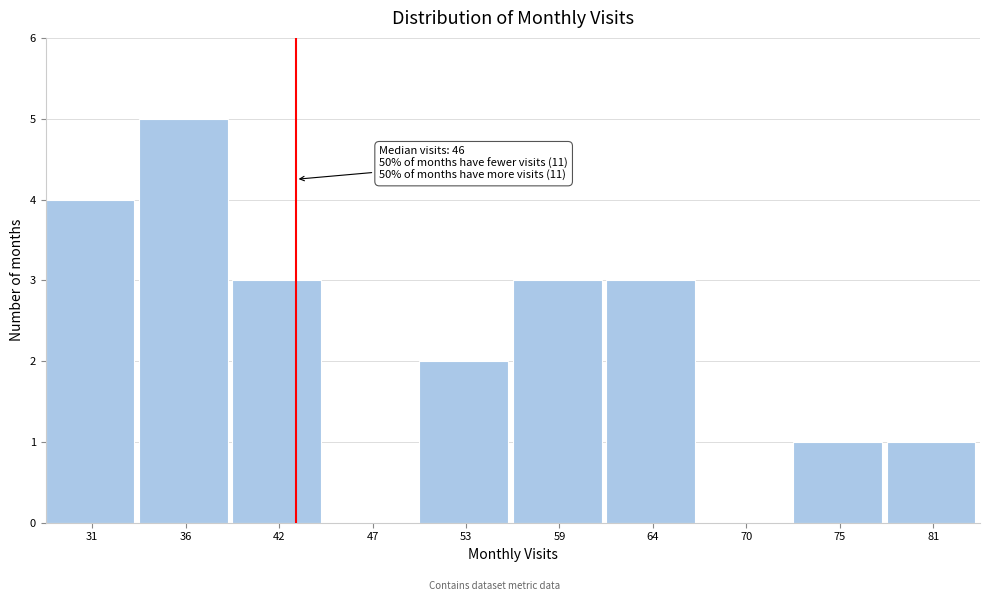

Reading right to left, list all the values displayed in this chart.

81=1	75=1	70=0	64=3	59=3	53=2	47=0	42=3	36=5	31=4